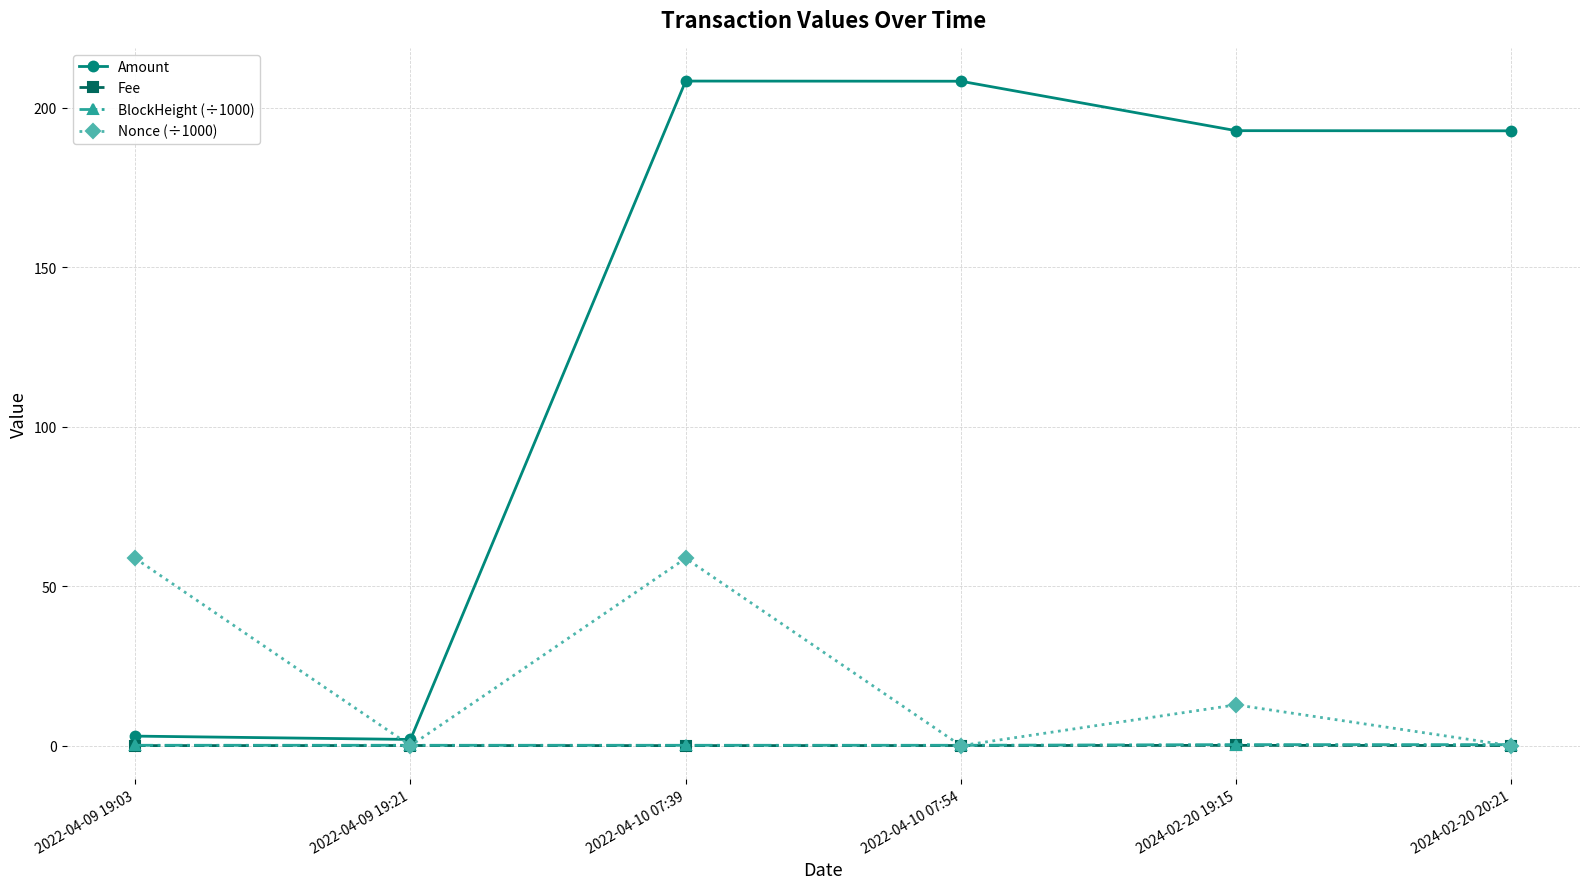

Which series has the widest spread of values?

Amount